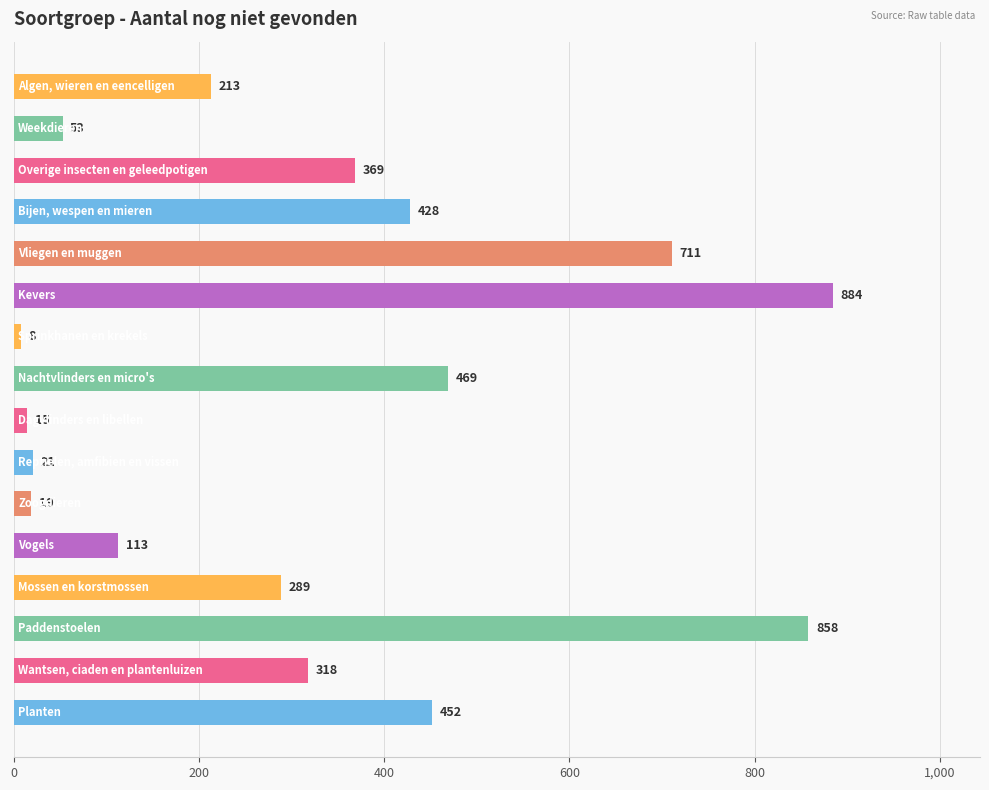

What is the average value?

326